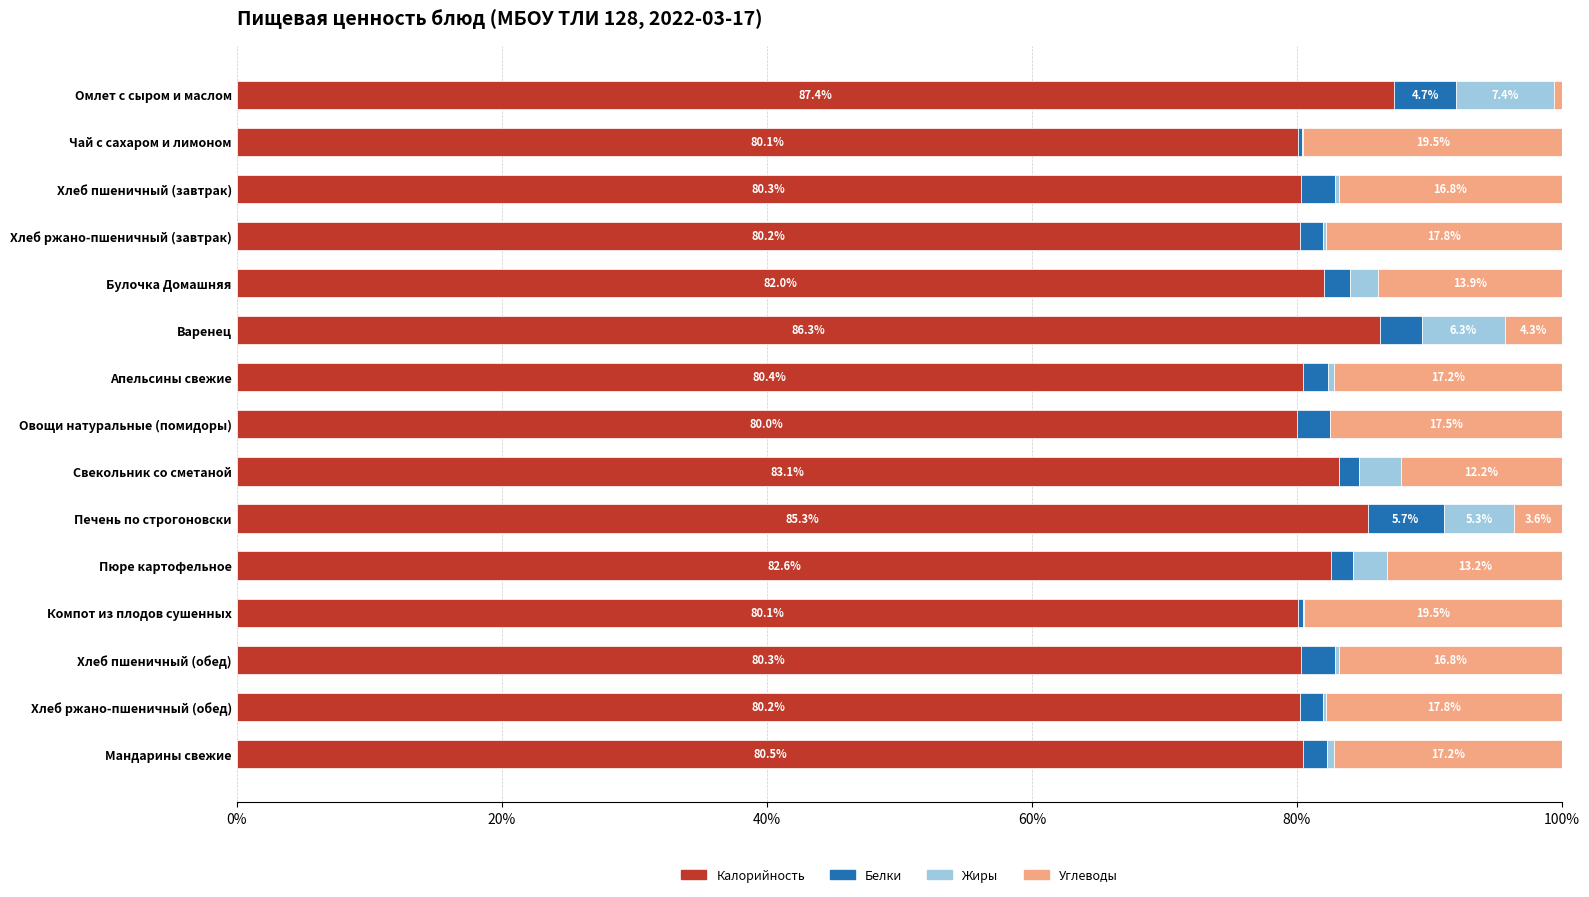

What is the total value across all series at Овощи натуральные (помидоры)?

100.0